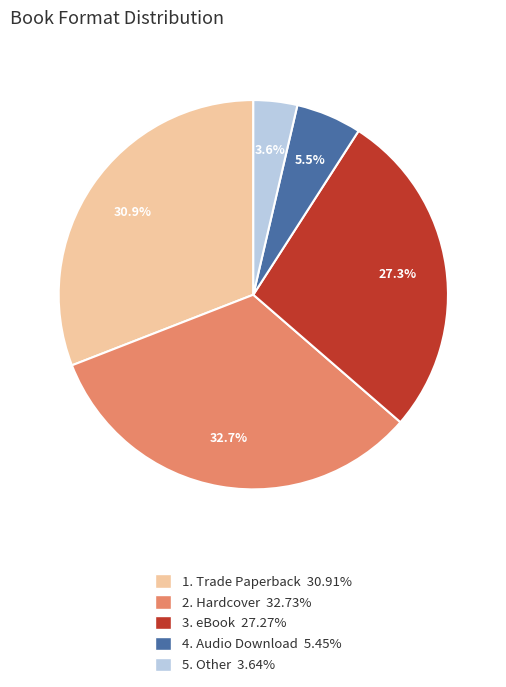

How many slices are in this pie chart?

5